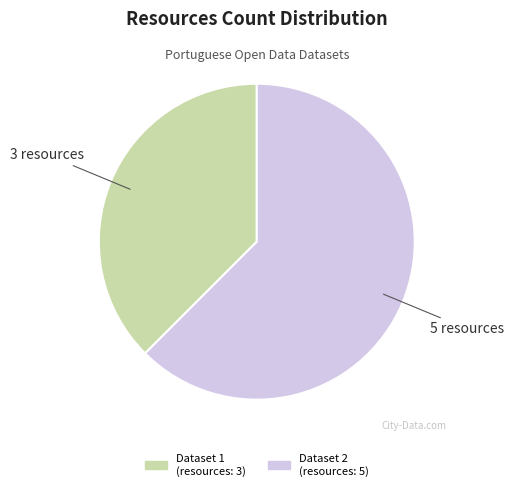

Does any single category account for the majority?

Yes